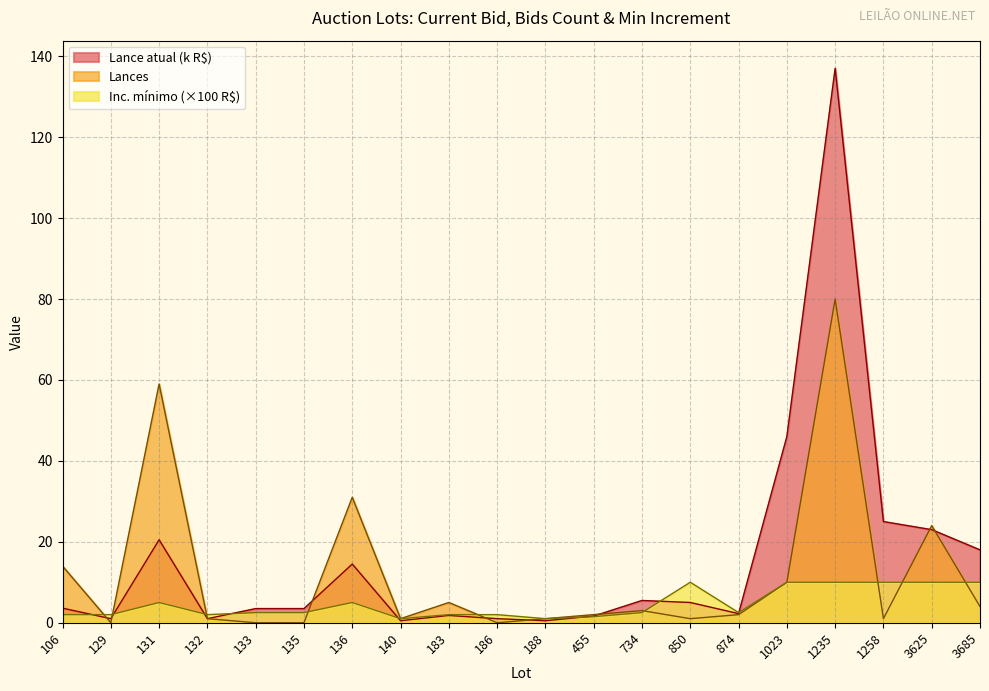

Read the Lances value at 850.

1.0